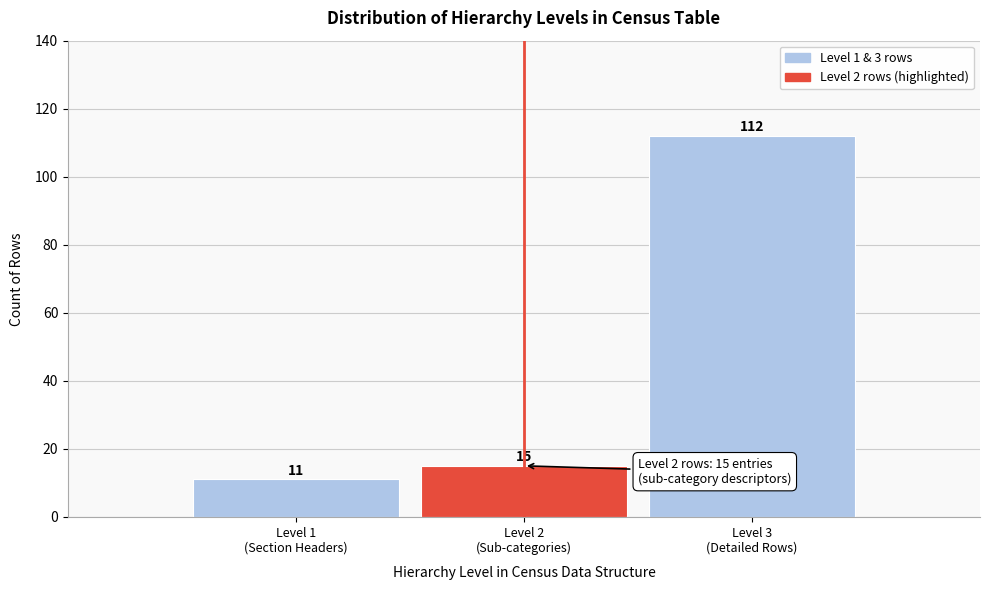

Reading left to right, extract all data points from this chart.

11	15	112